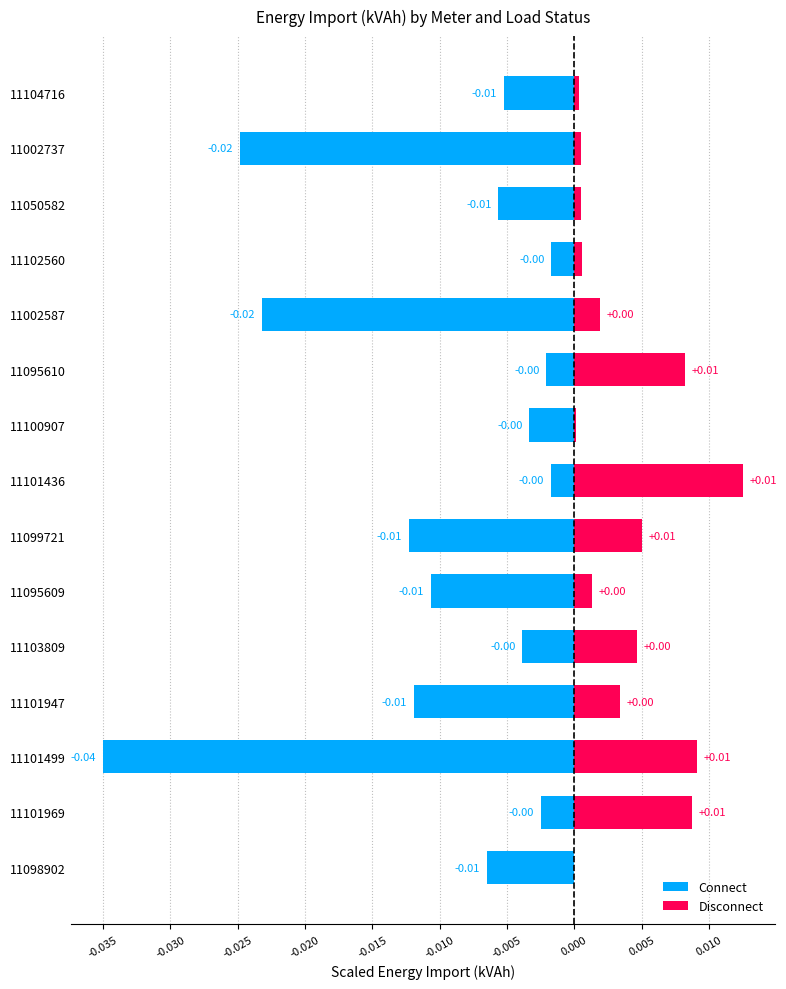

How many bars are there in each group?

2